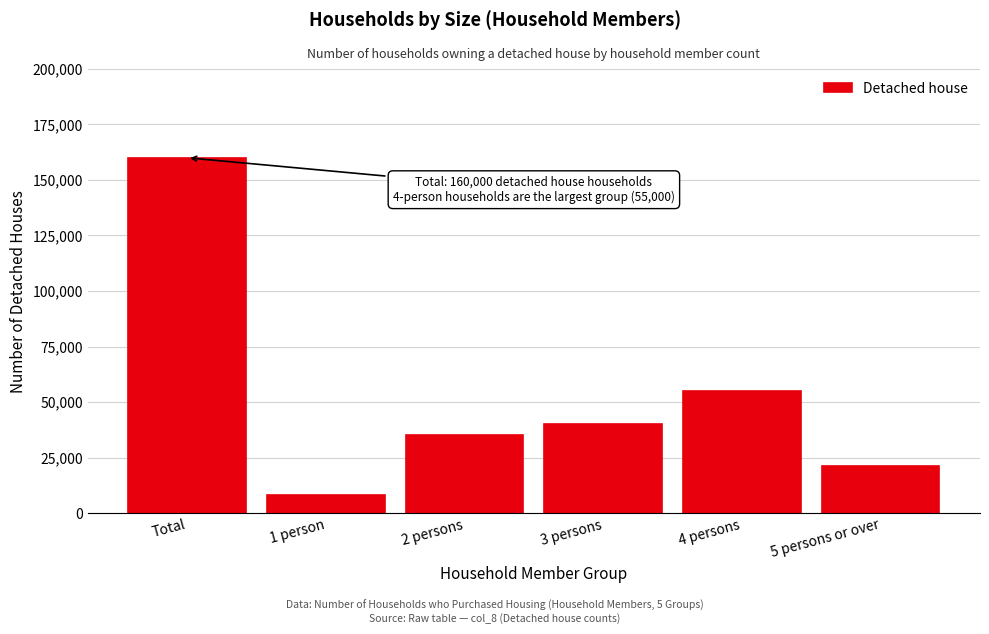

Reading right to left, list all the values displayed in this chart.

21000	55000	40000	35000	8000	160000